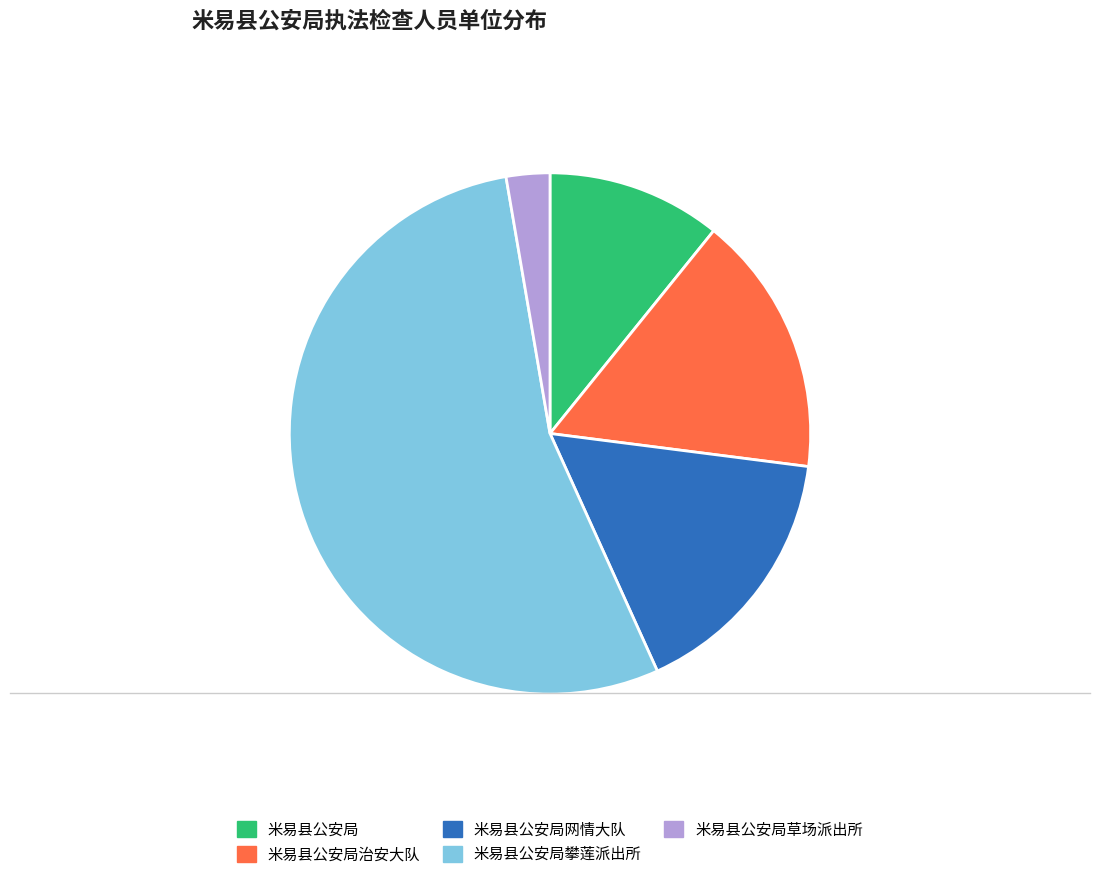

To the nearest percent, what is the difference between the largest and smallest slice percentages?

51%